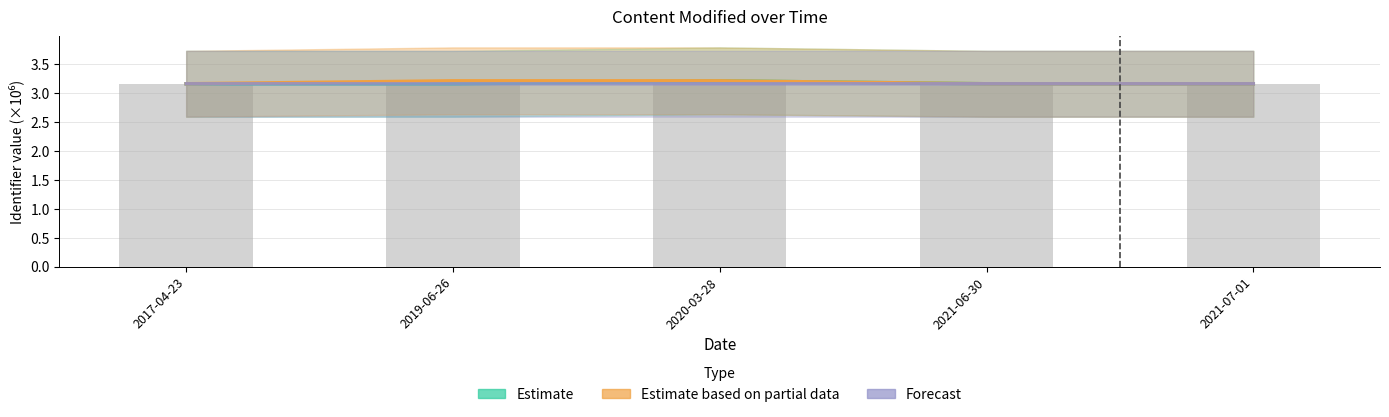

Rank the series at 2019-06-26 from lowest to highest value.

Estimate, Forecast, Estimate based on partial data